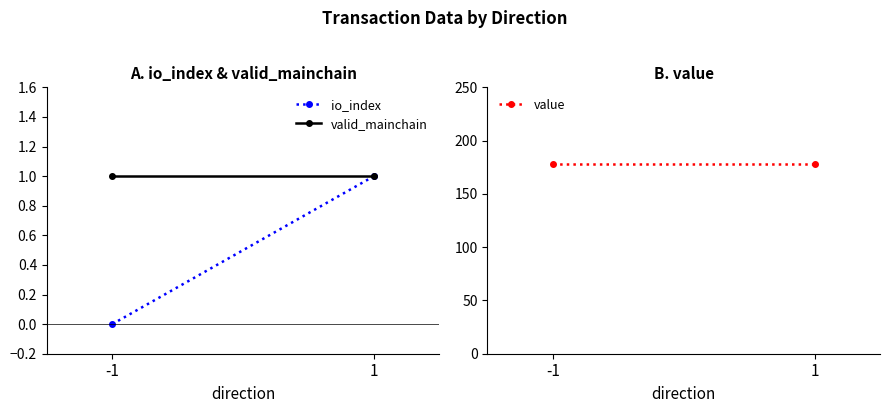

Where is valid_mainchain nearest to the value 1?

-1